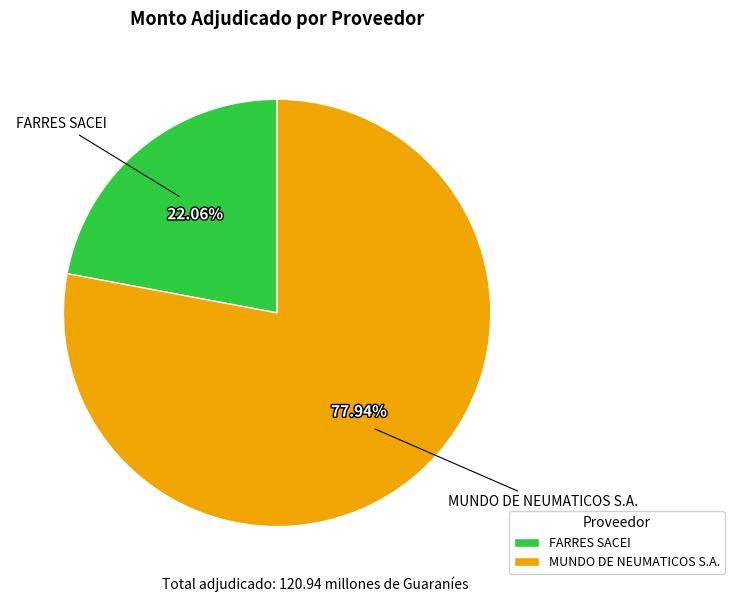

Is it true that MUNDO DE NEUMATICOS S.A. is 78% of the pie?

True